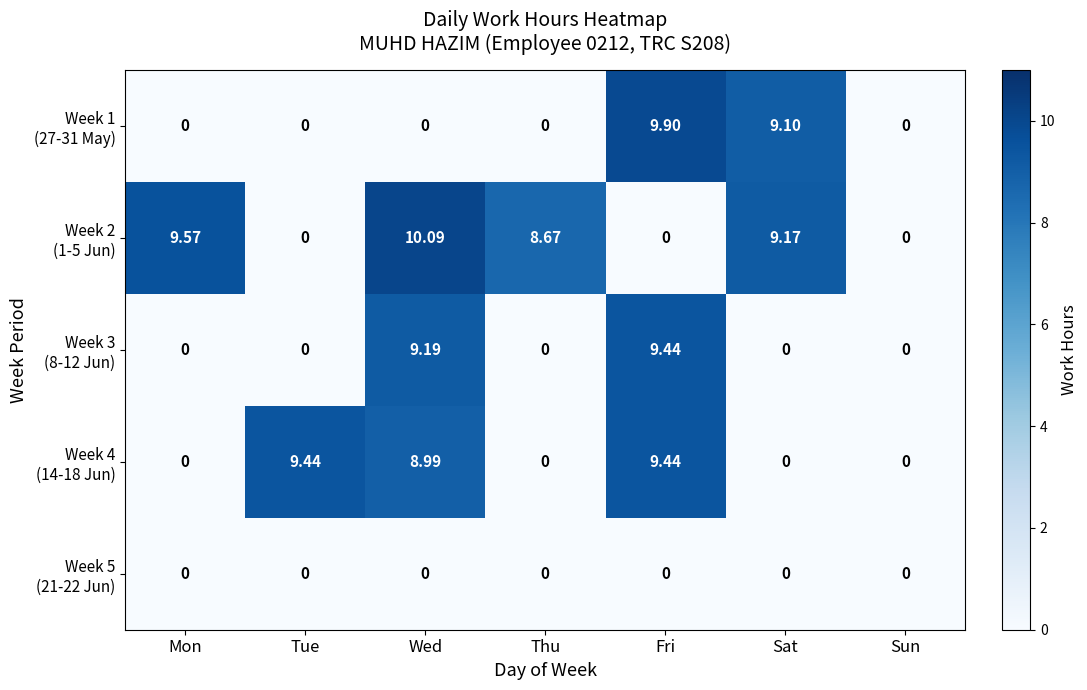

At which category does the chart reach its peak across all series?

Wed